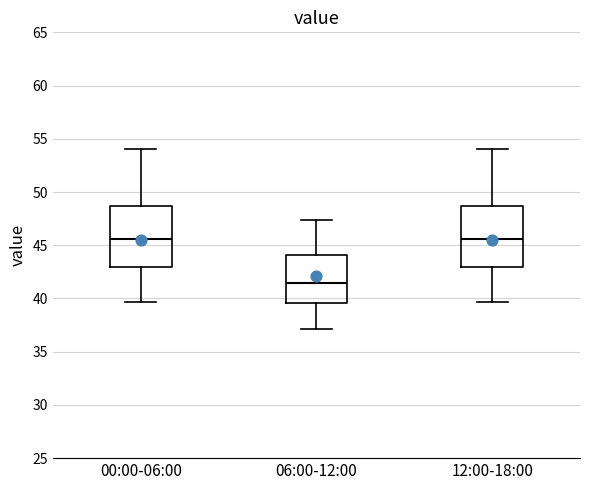

Which box's median line is the lowest?

06:00-12:00